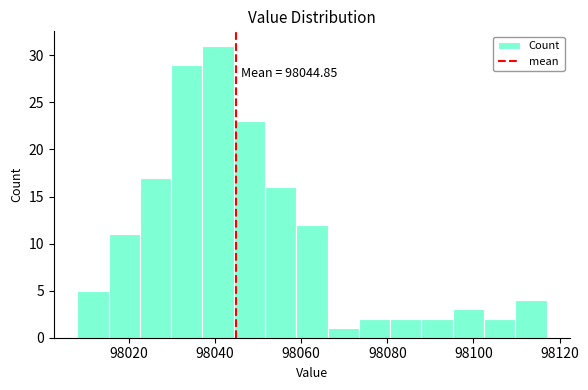

Around what value on the x-axis is the tallest bar? Give the approximate position of its centre, as read against the axis.

98040